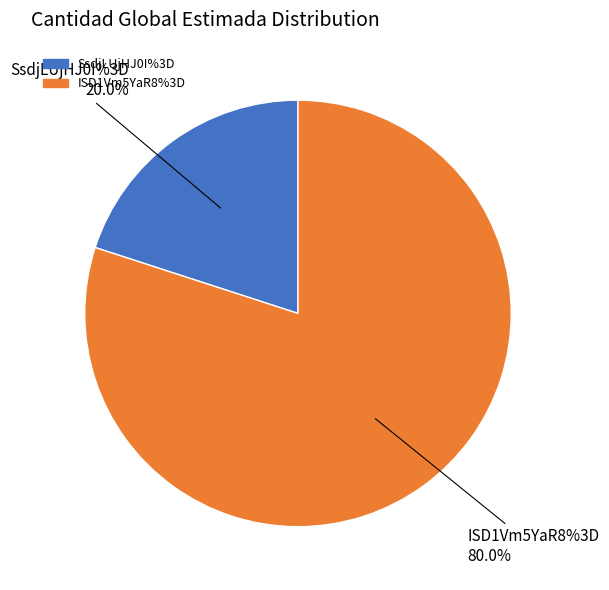

To the nearest percent, what percentage of the pie is SsdjLUjHJ0I%3D?

20%